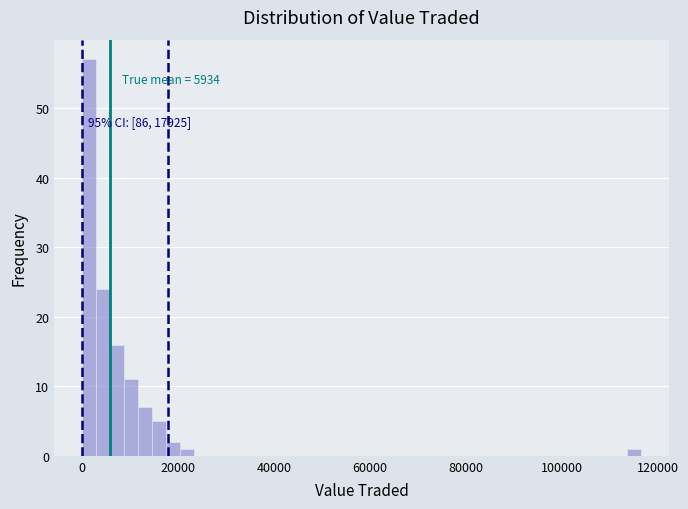

Around what value on the x-axis is the tallest bar? Give the approximate position of its centre, as read against the axis.

2000